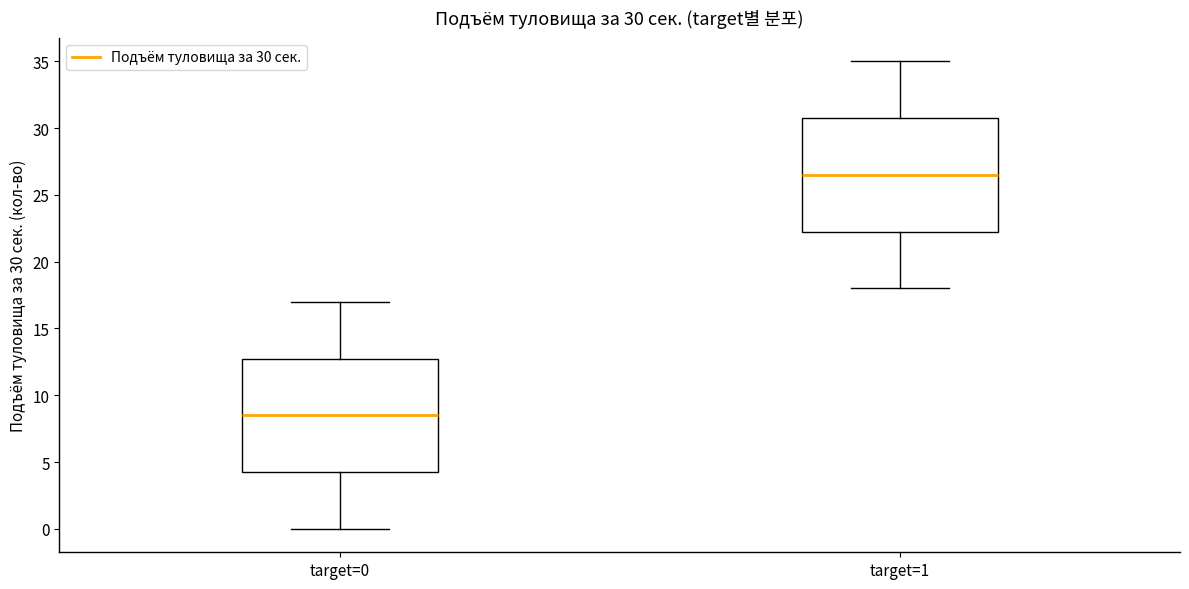

Which box's median line is the lowest?

target=0